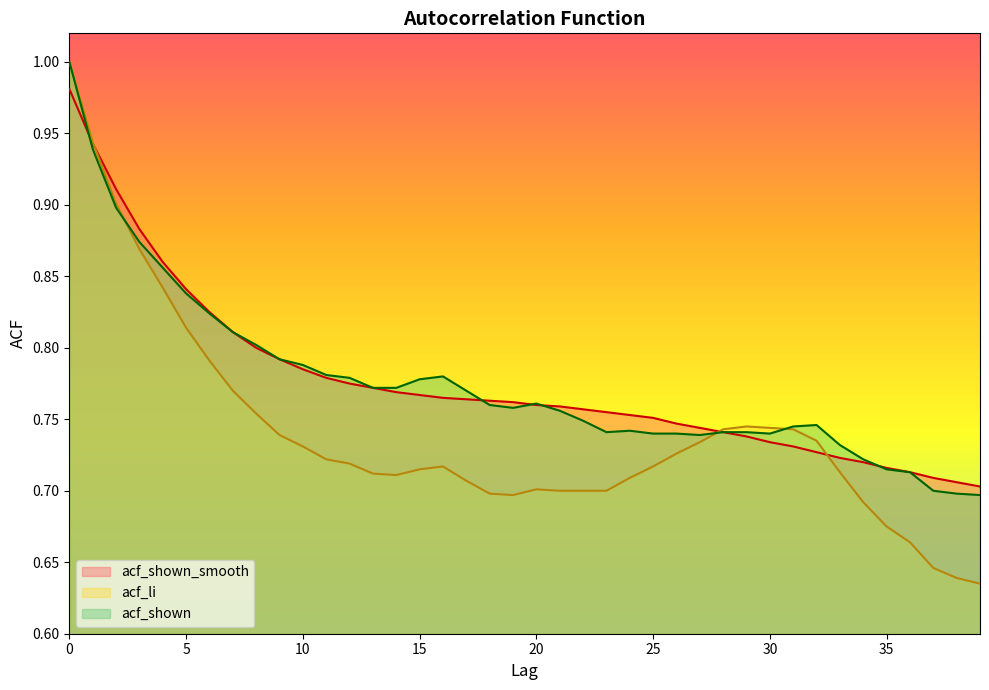

What is the value of the acf_shown point at the 1st from the left?

1.0